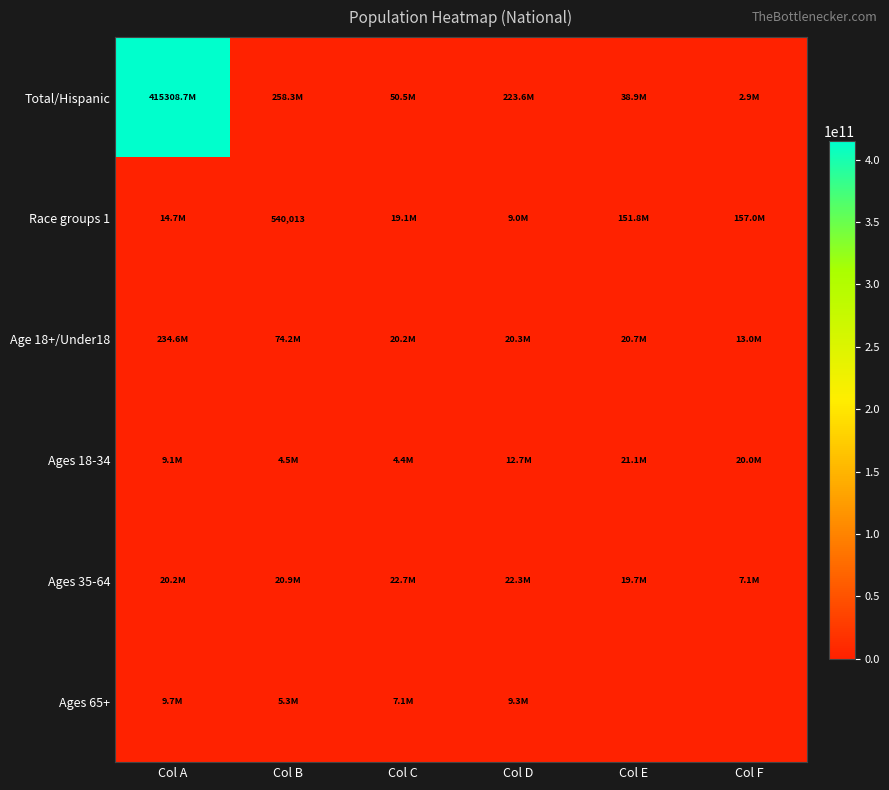

The value of Race groups 1 at Col B is 220840. True or false?

False